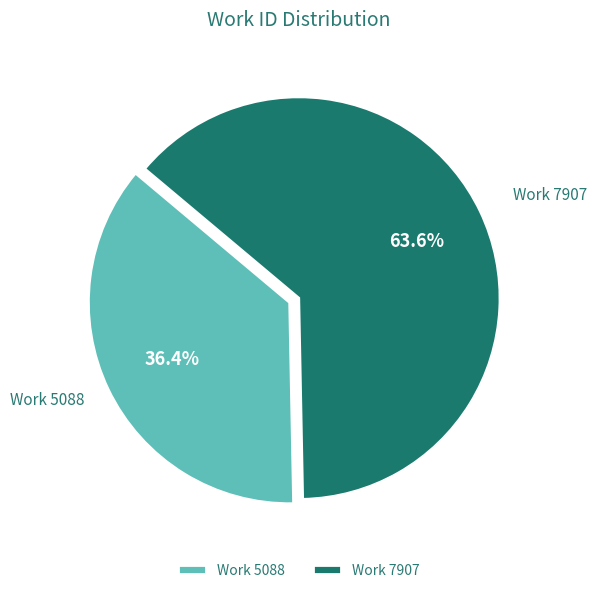

Which slice is the largest?

Work 7907